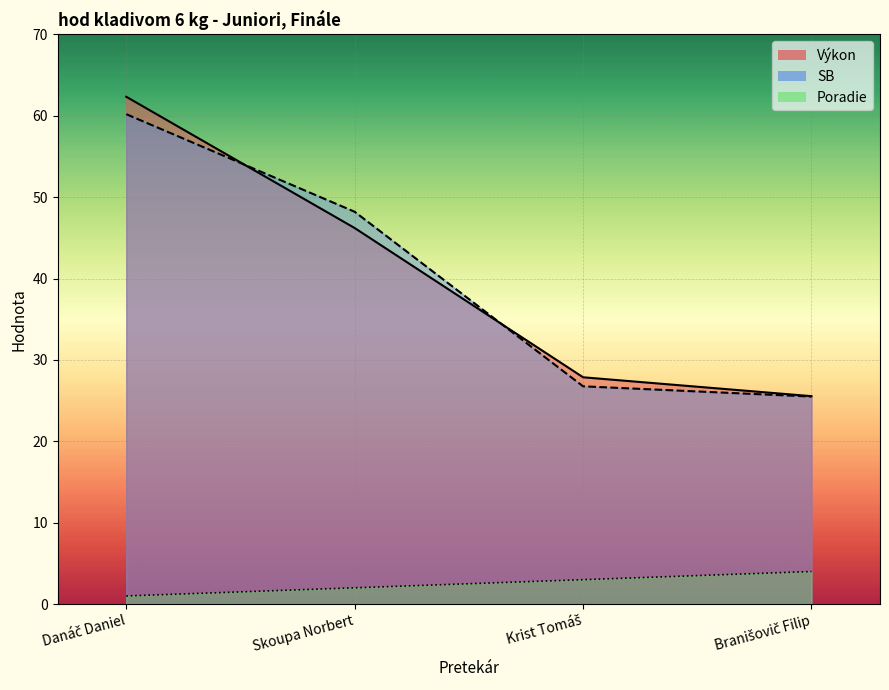

Reading right to left, list all the values displayed in this chart.

Výkon: 25.6	27.9	46.2	62.3
SB: 25.5	26.8	48.2	60.2
Poradie: 4.0	3.0	2.0	1.0